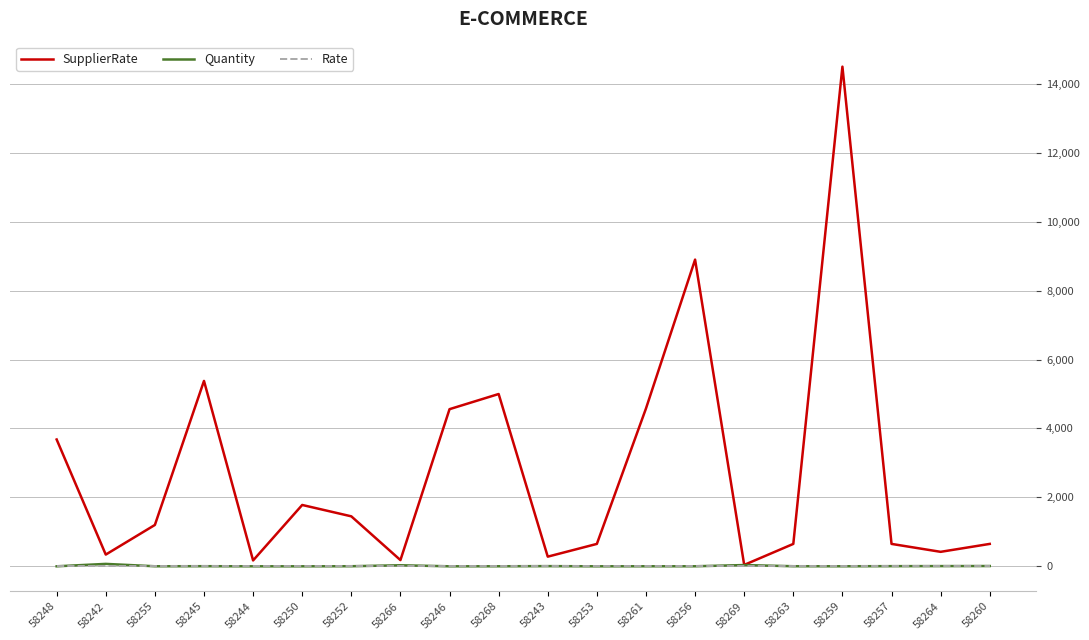

True or false: SupplierRate has a value of 340 at 58242.

True